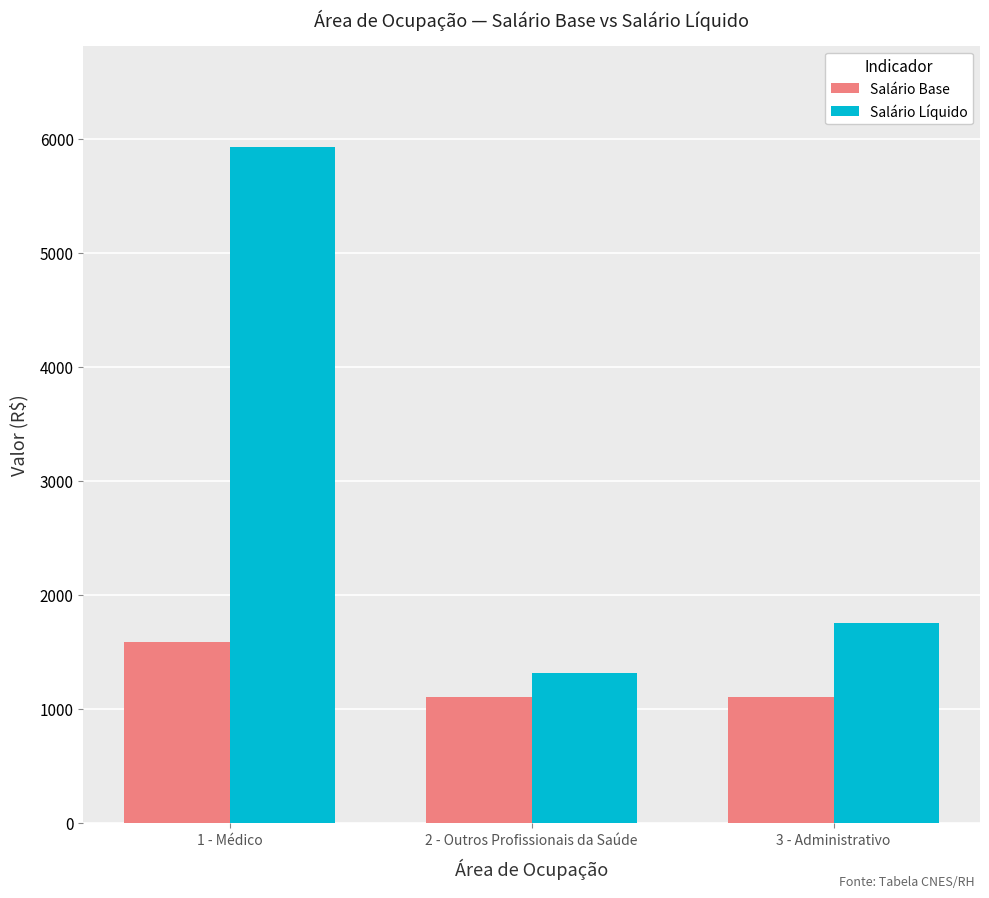

What is the sum of the Salário Base values at 2 - Outros Profissionais da Saúde and 3 - Administrativo?

2200.0